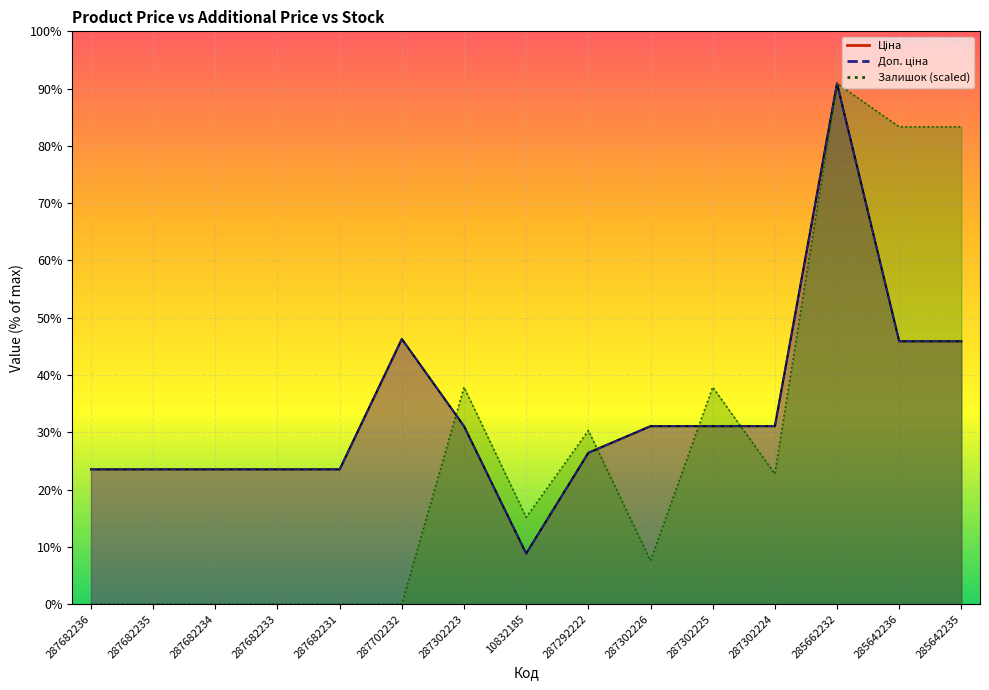

What is the average value of the Доп. ціна series?

21684.2